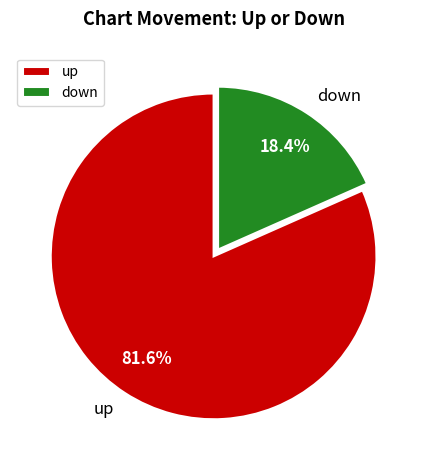

What percentage is NOT represented by up?

18.4%